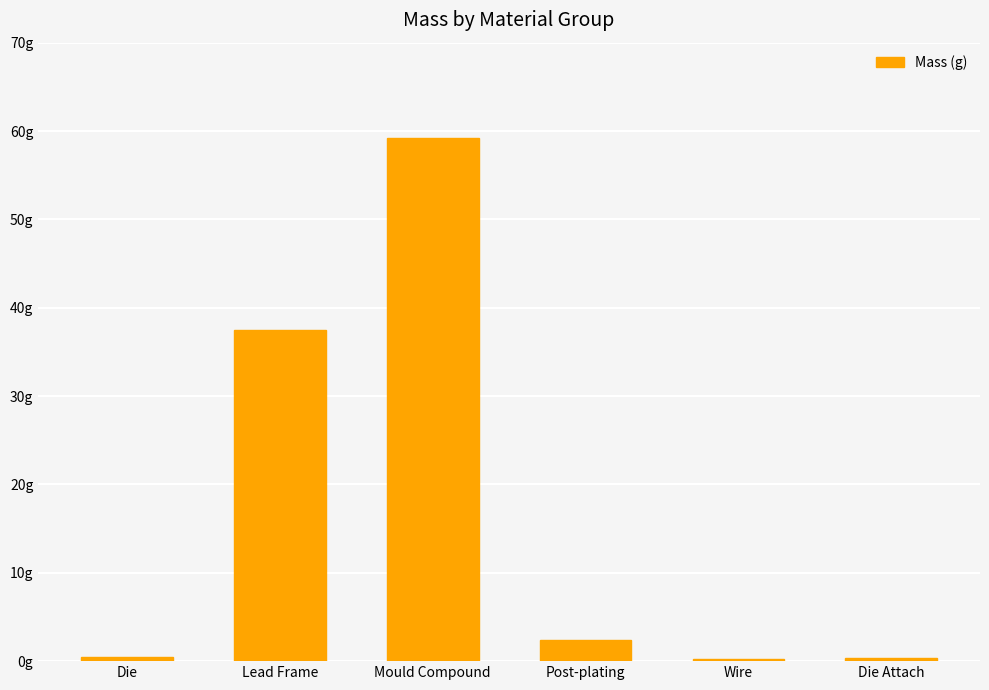

What is the change in value from Die to Die Attach?

-0.1